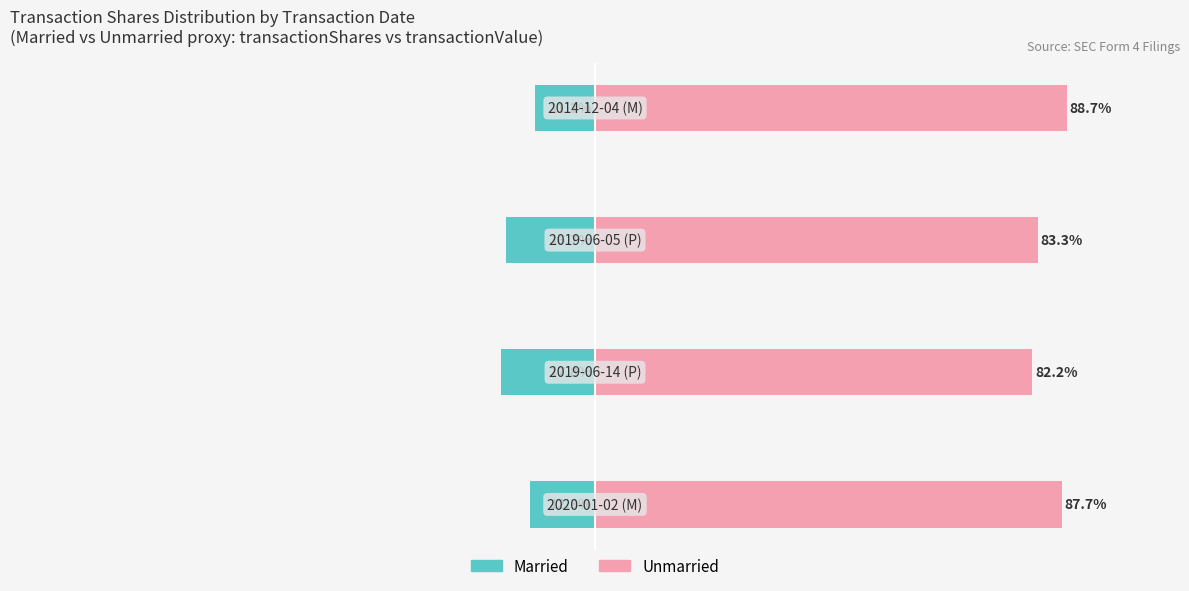

Rank the series by their maximum value, from highest to lowest.

Unmarried, Married